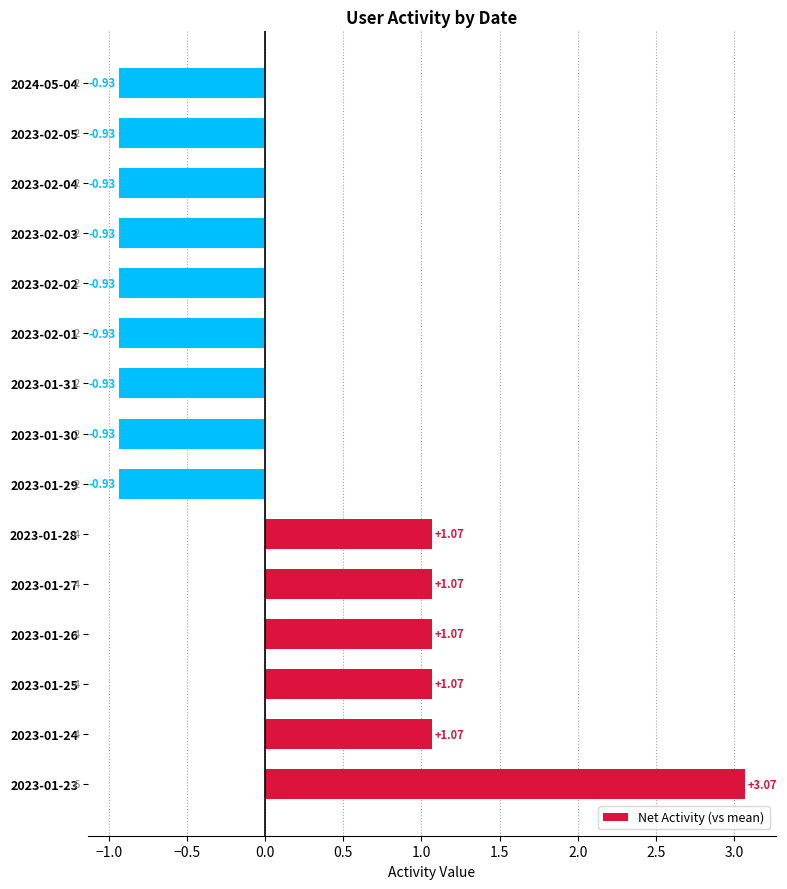

What is the difference between the maximum and minimum values?

4.0